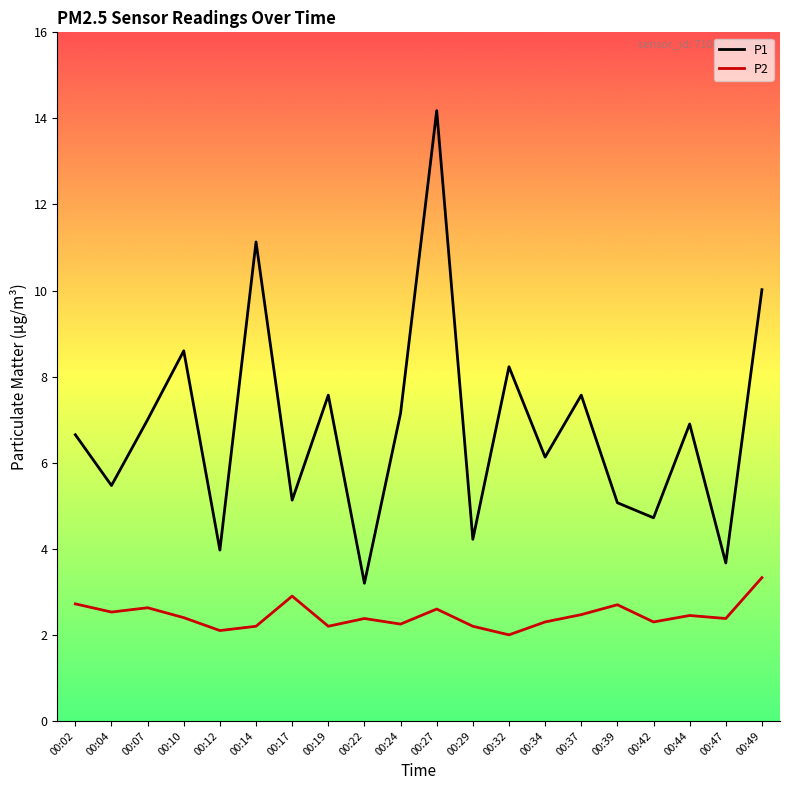

What is the greatest value displayed?

14.2